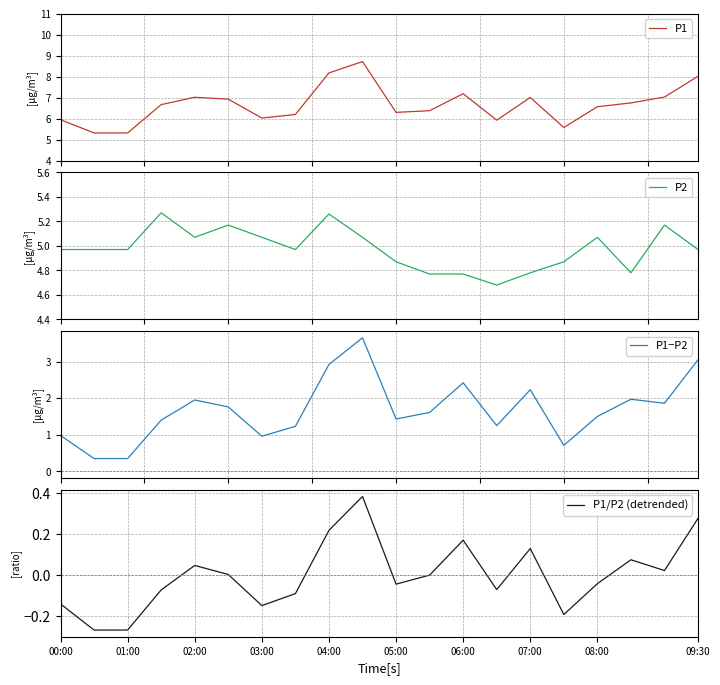

What is the minimum value for P1?

5.3